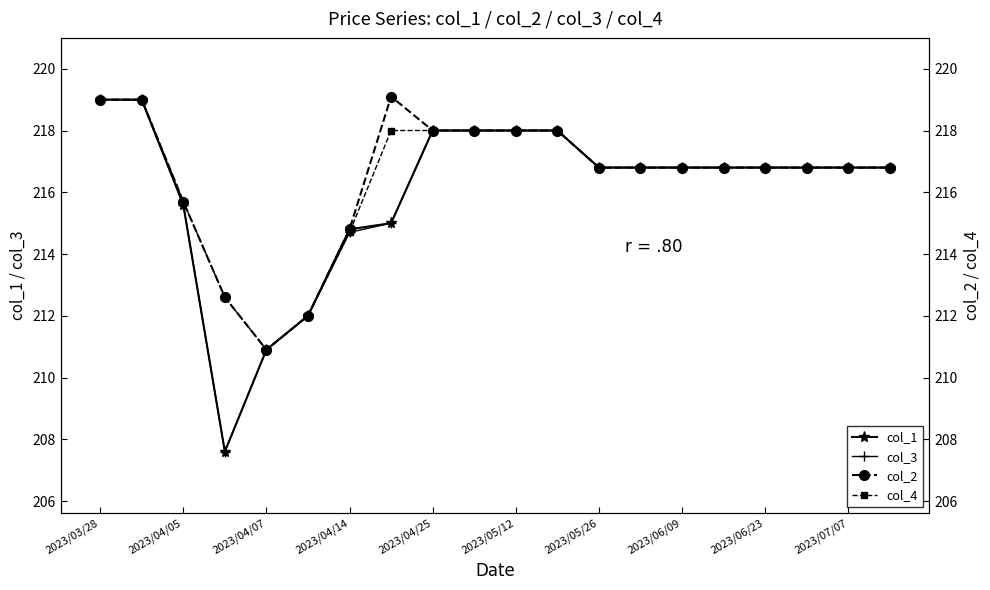

Which series has the largest range (max minus min)?

col_1